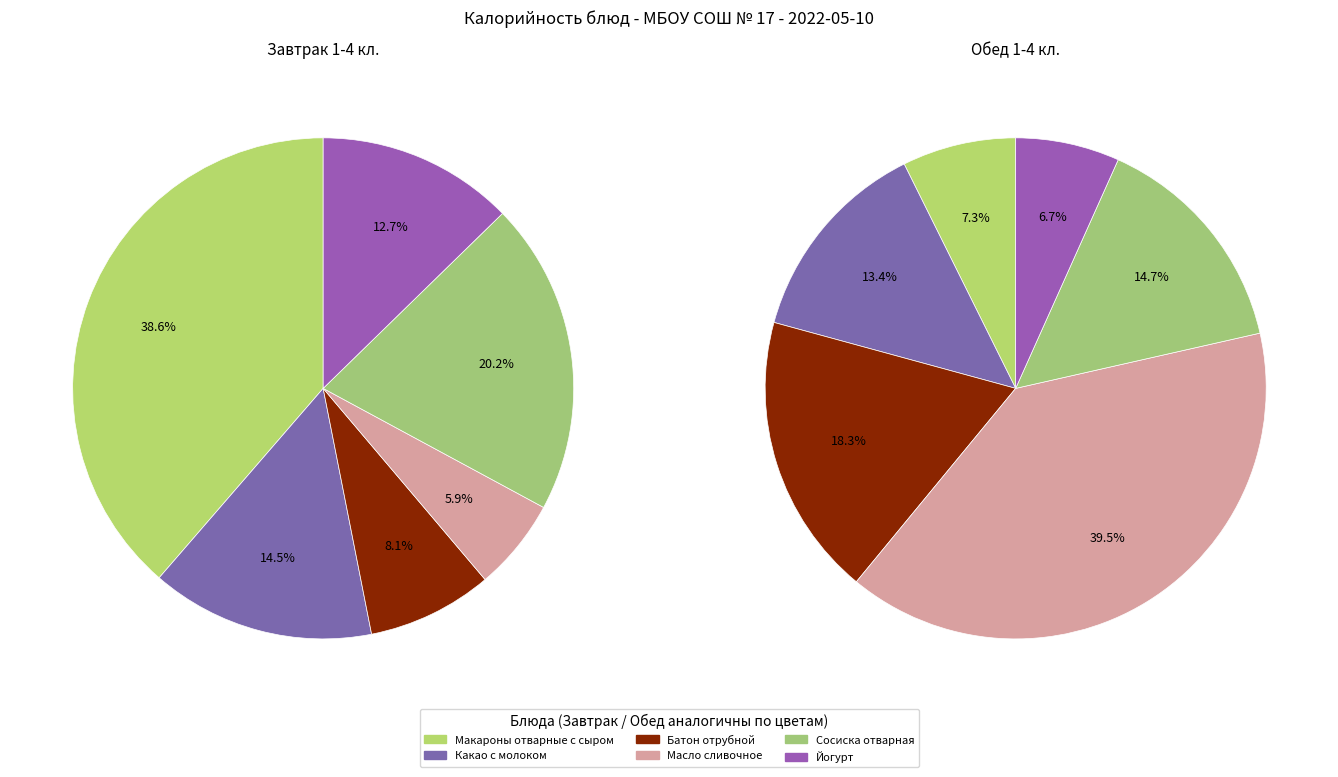

How many segments does this pie chart have?

12